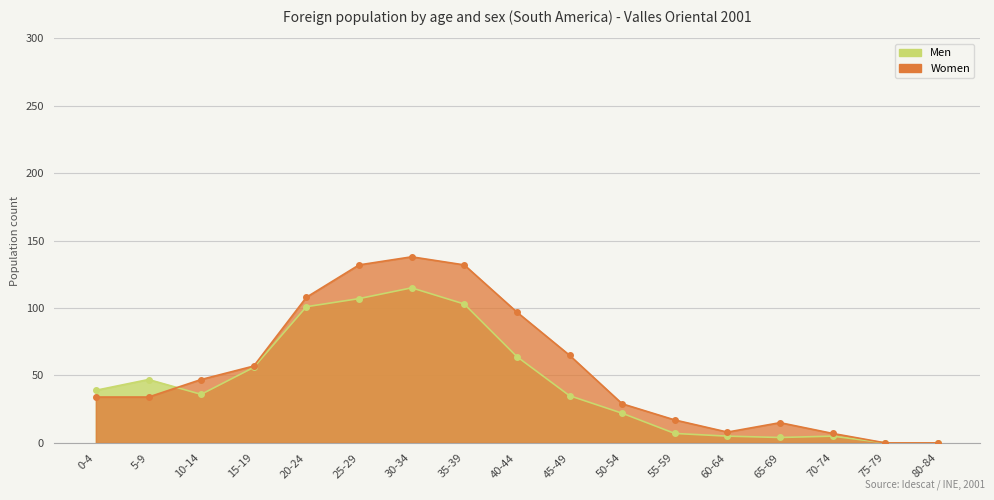

List the series in order of their overall mean, highest first.

Women, Men